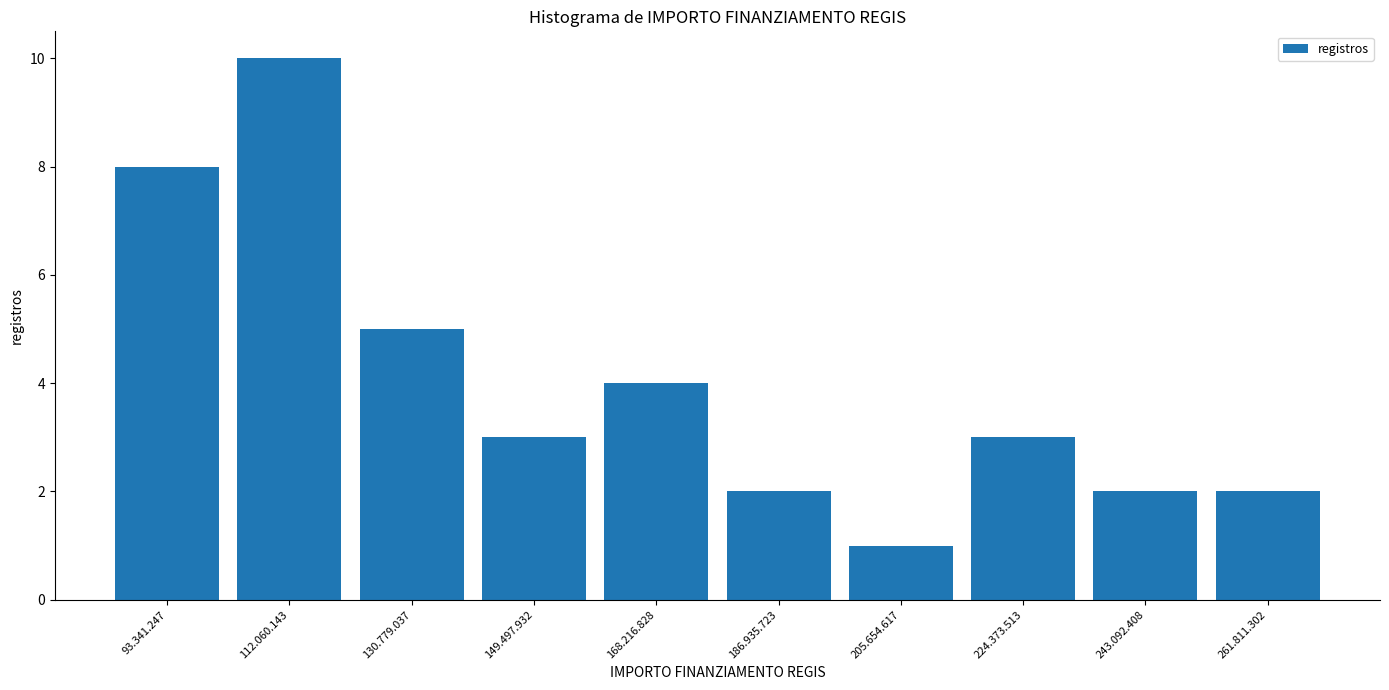

Reading right to left, extract all data points from this chart.

261.811.302=2	243.092.408=2	224.373.513=3	205.654.617=1	186.935.723=2	168.216.828=4	149.497.932=3	130.779.037=5	112.060.143=10	93.341.247=8